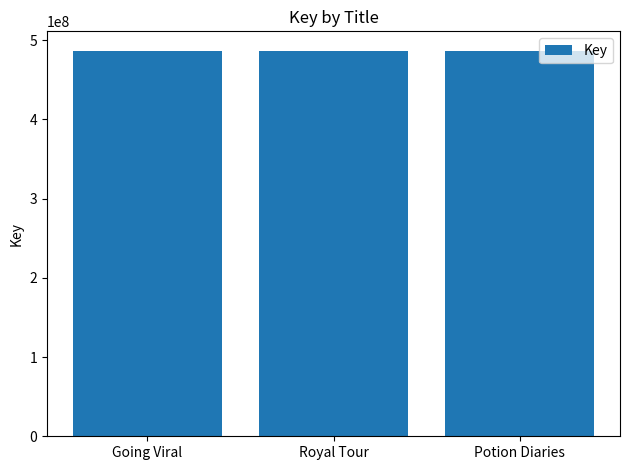

What is the label of the 3rd bar from the left?

Potion Diaries